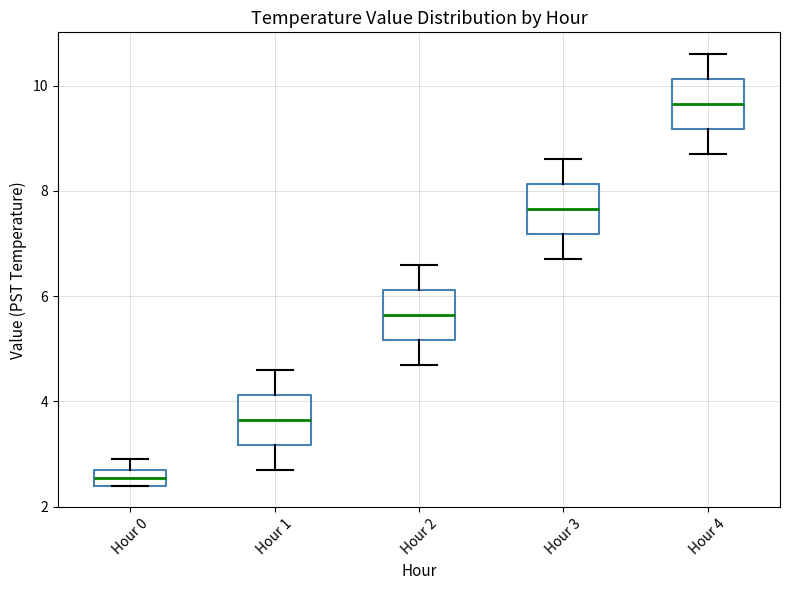

Reading left to right, read every box against the y-axis: the position of its median line, the range the box covers, and the ends of its whiskers. The values are not printed on the chart, so give them approximately, as read against the axis.

Hour 0: median 2.6, box 2.4 to 2.8, whiskers 2.4 to 3.0
Hour 1: median 3.6, box 3.2 to 4.2, whiskers 2.8 to 4.6
Hour 2: median 5.6, box 5.2 to 6.2, whiskers 4.8 to 6.6
Hour 3: median 7.6, box 7.2 to 8.2, whiskers 6.8 to 8.6
Hour 4: median 9.6, box 9.2 to 10.2, whiskers 8.8 to 10.6